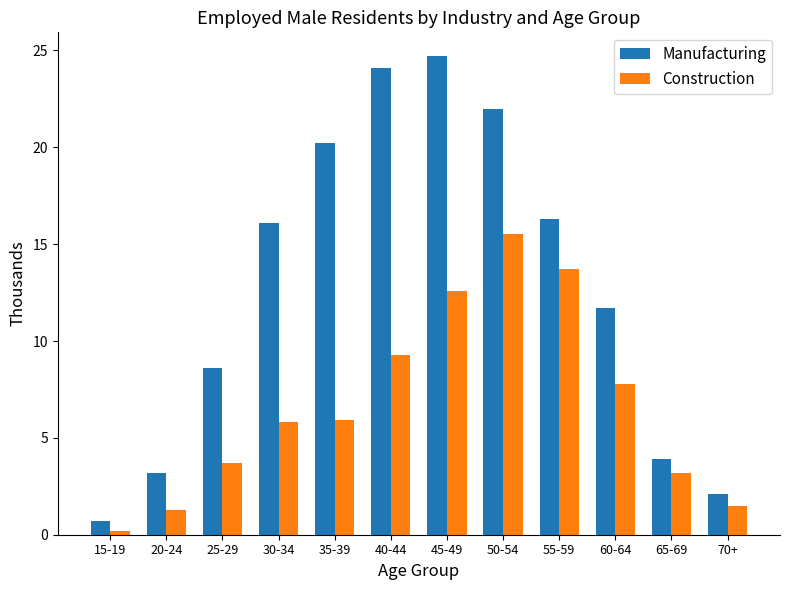

What is the spread (max minus min) of values at 15-19?

0.5